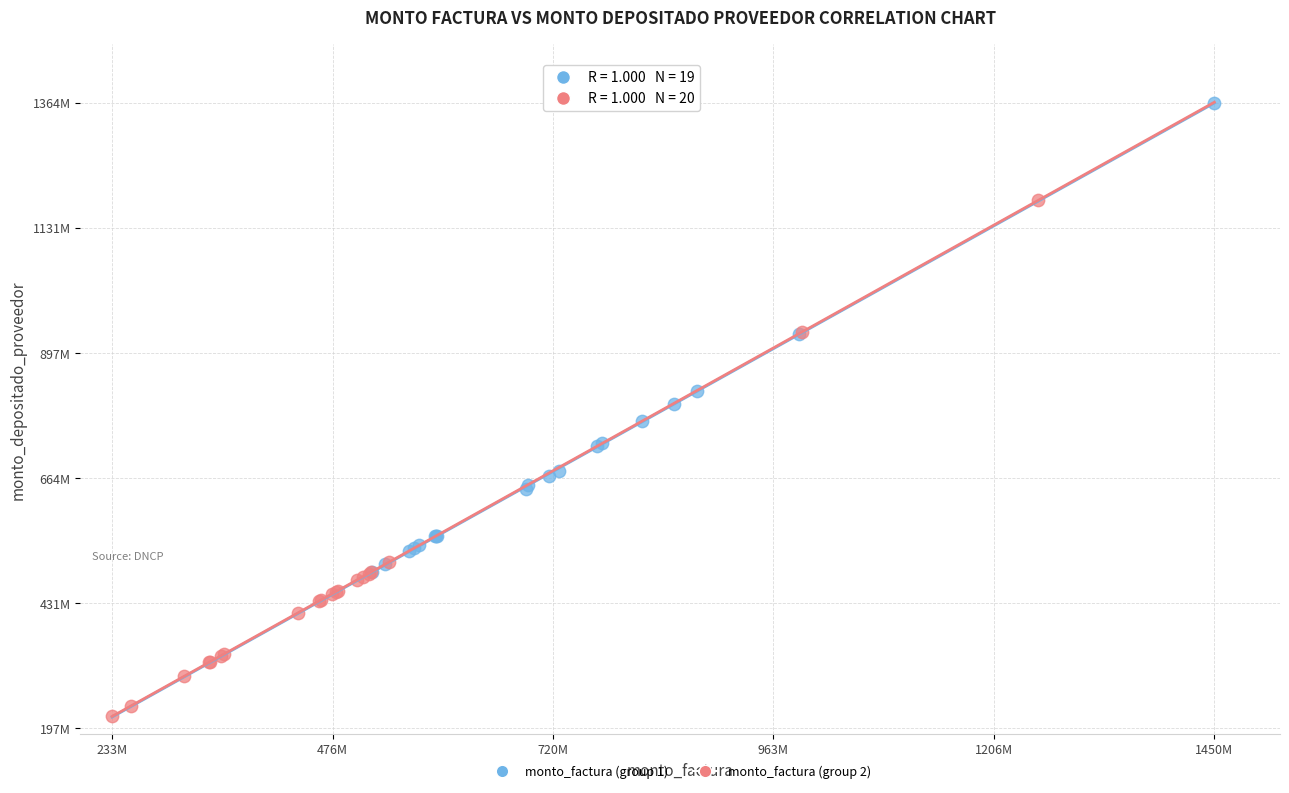

What are all the series names shown in the legend?

monto_factura (group 1), monto_factura (group 2)